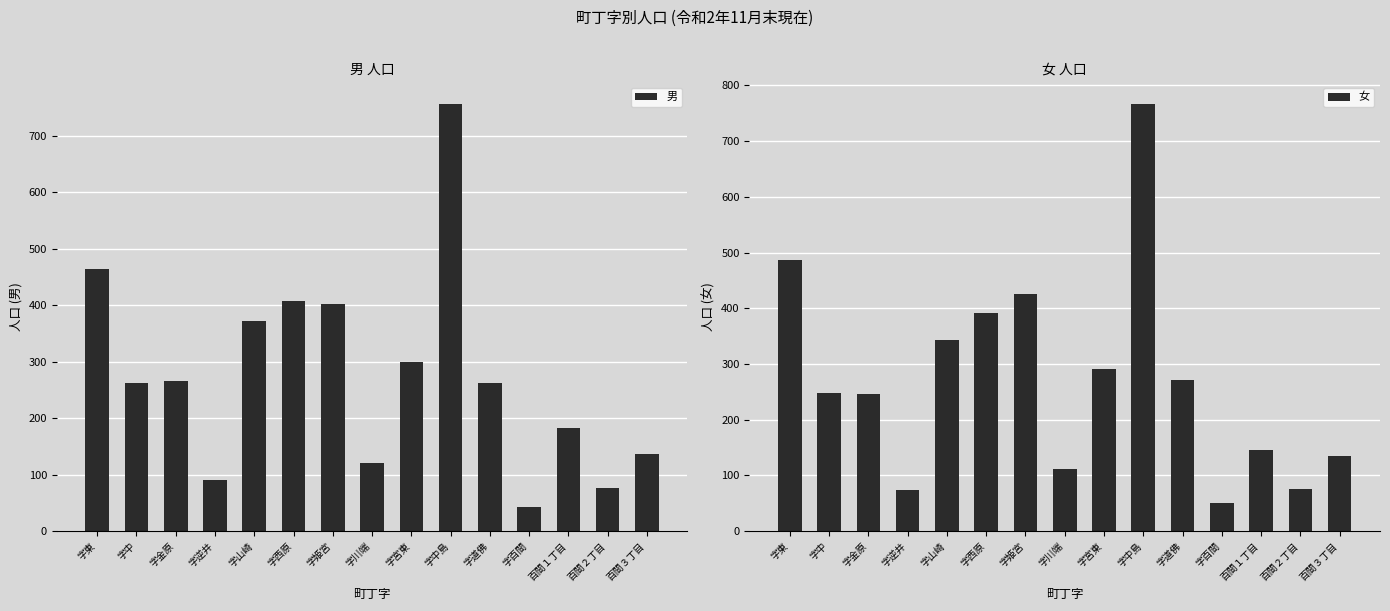

How many series are shown in this chart?

2